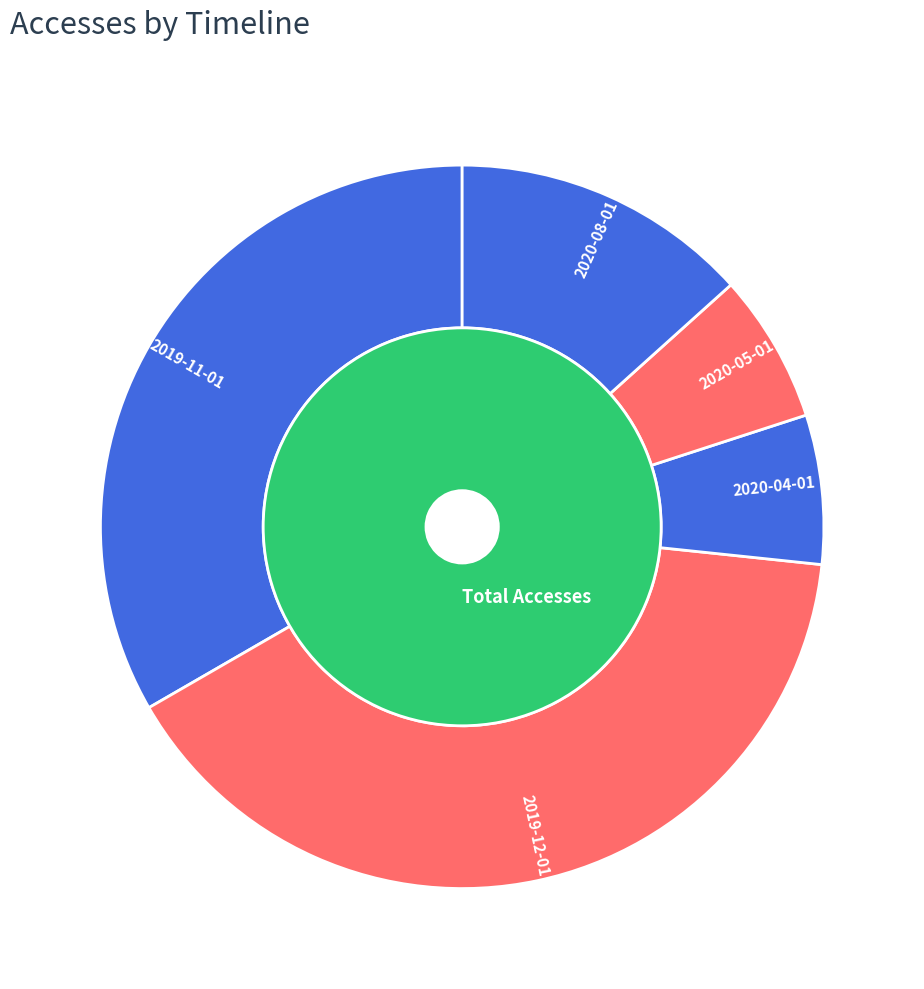

The 2019-12-01 slice represents 40% of the pie. True or false?

True